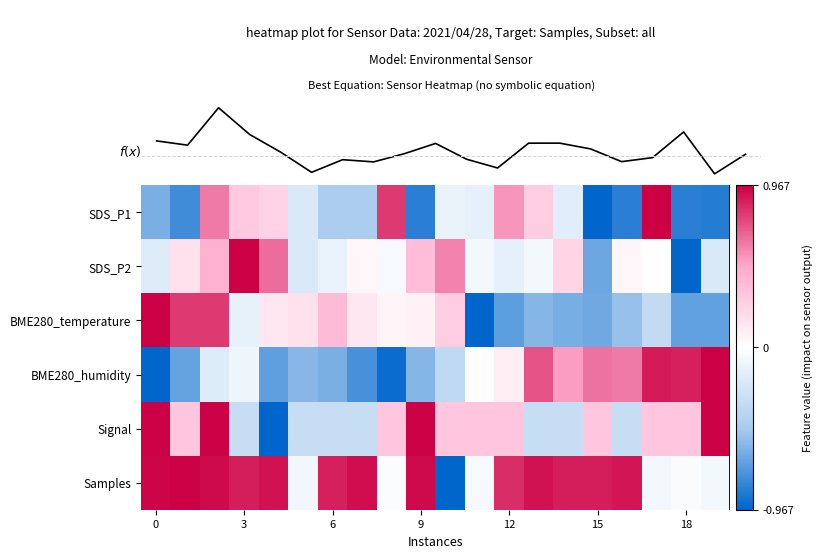

Is it true that f(x) equals 0.1 at 0.8?

False